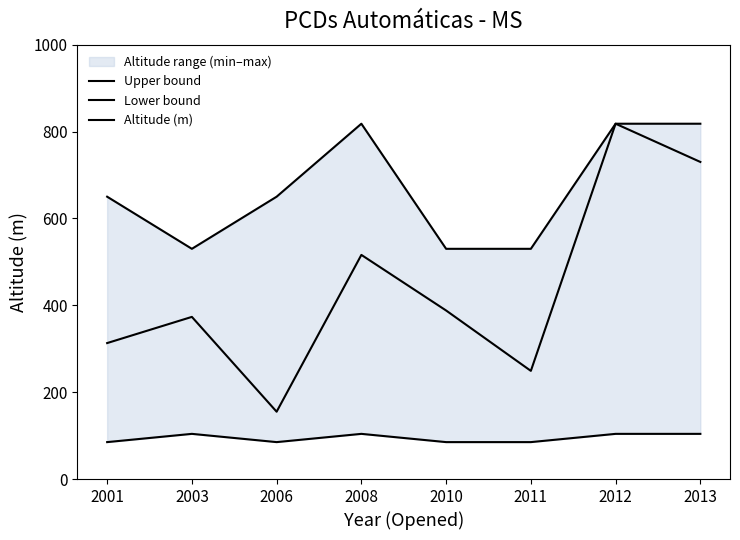

How many interior local valleys does the Upper bound series have?

1